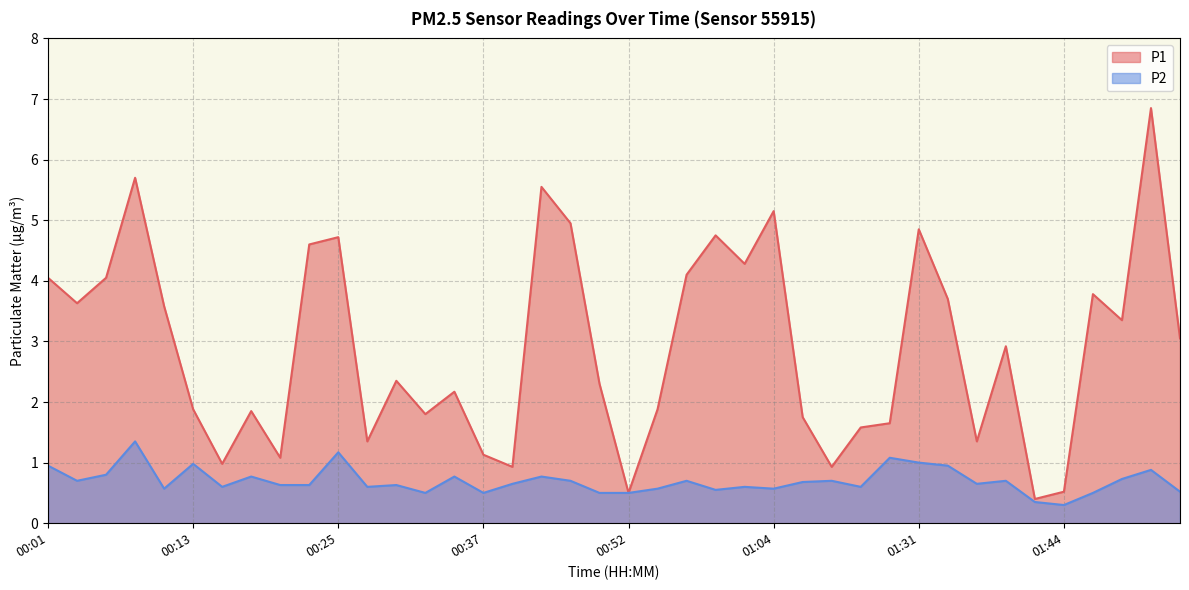

True or false: P2 and P1 intersect in this chart.

False